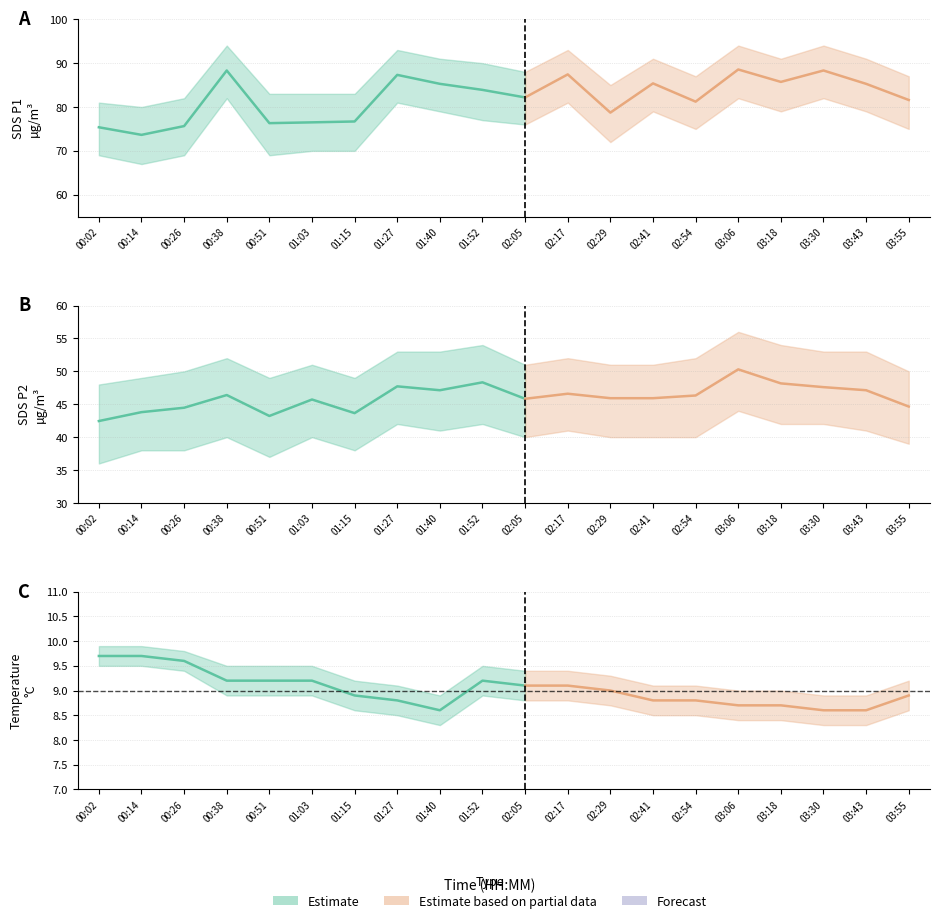

True or false: Temp and SDS_P2 intersect in this chart.

False